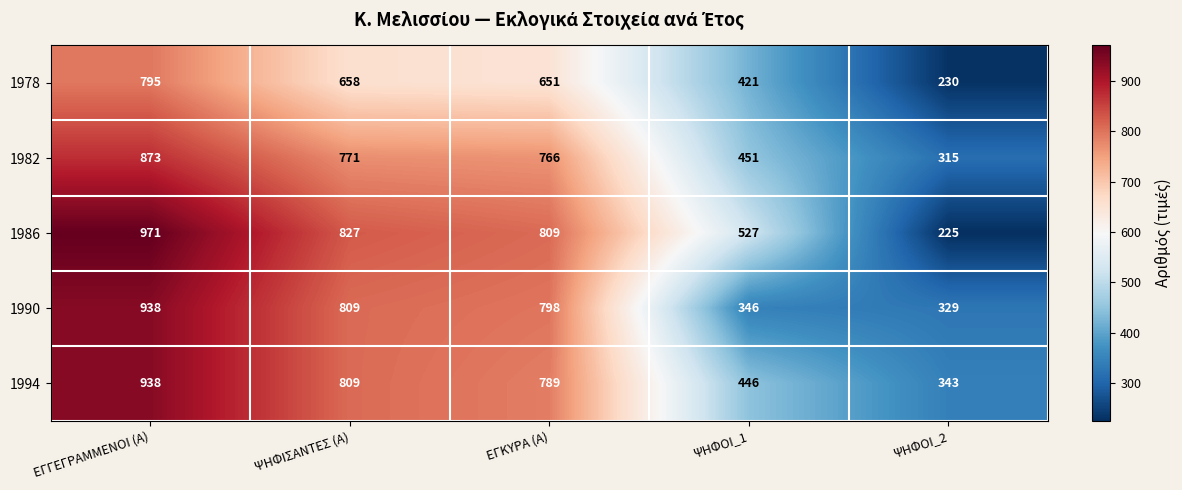

The value of 1994 at ΕΓΓΕΓΡΑΜΜΕΝΟΙ (Α) is 938. True or false?

True